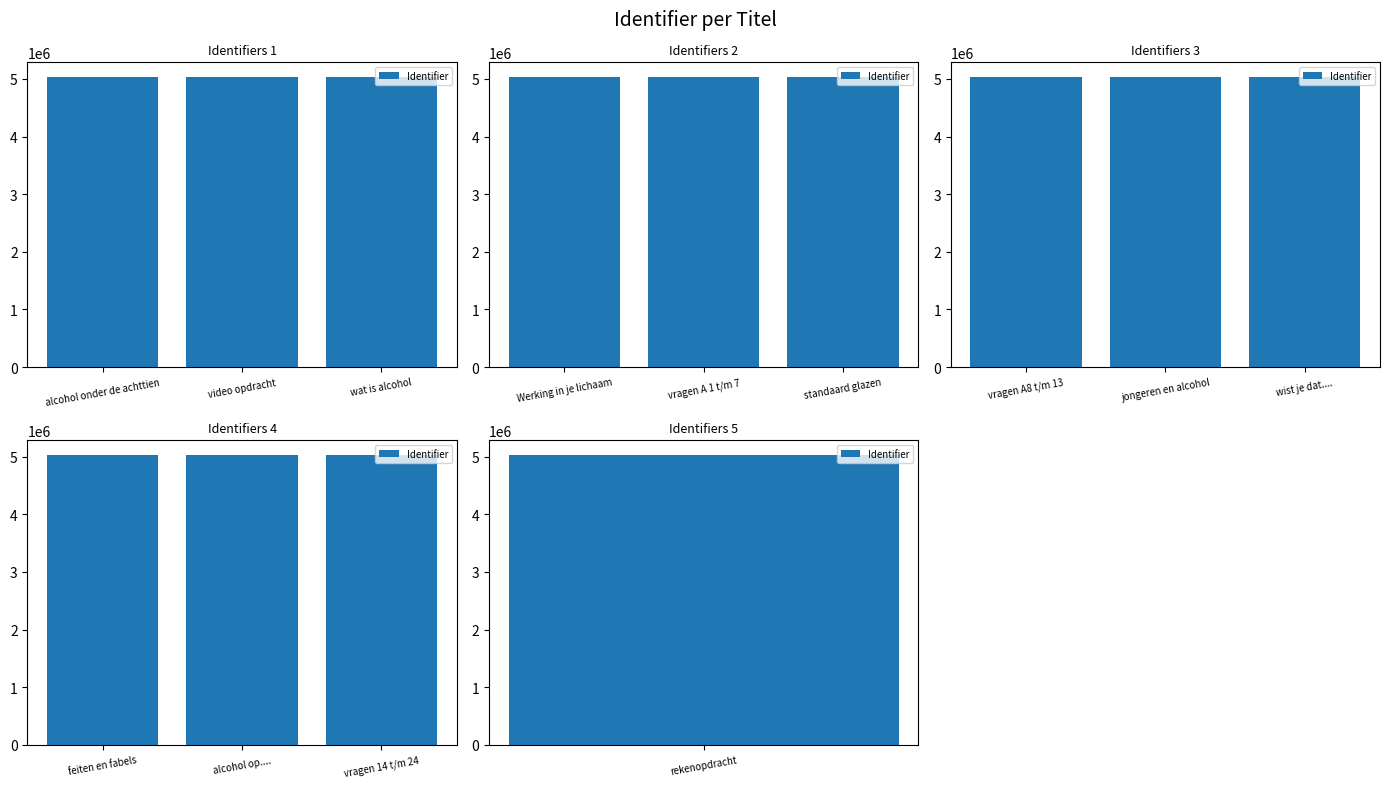

Between rekenopdracht and Werking in je lichaam, which is larger?

rekenopdracht